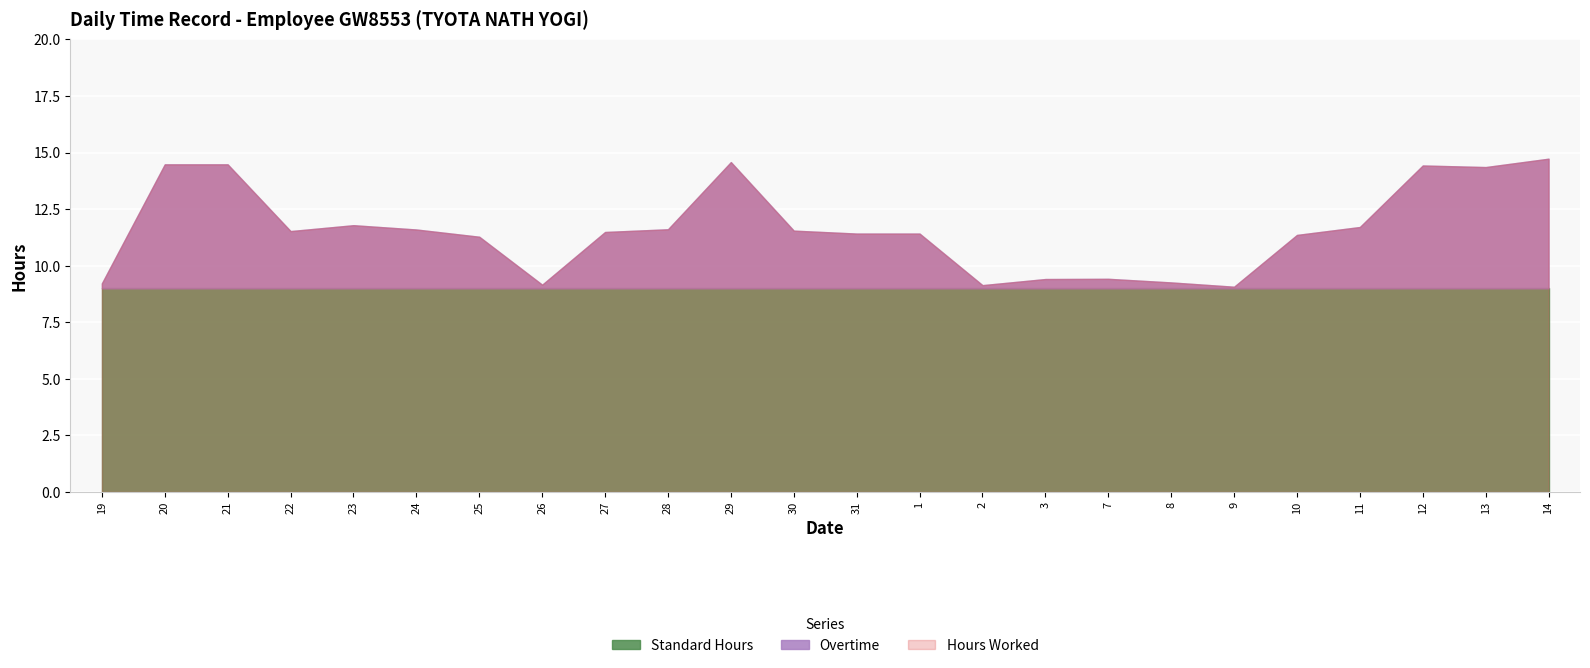

Rank the series by their average value, from lowest to highest.

Overtime, Standard Hours, Hours Worked